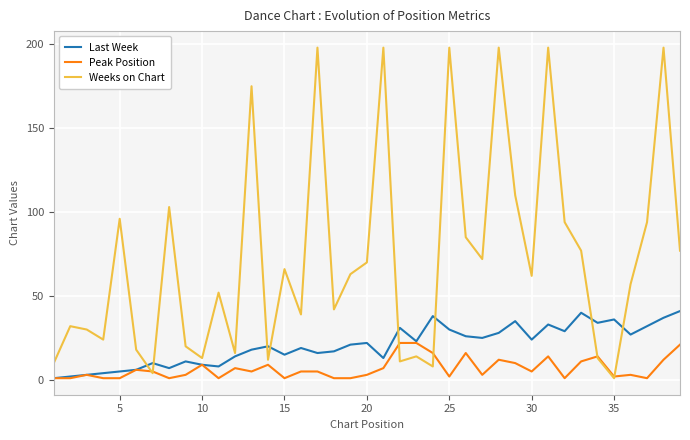

Which series has the widest spread of values?

Weeks on Chart